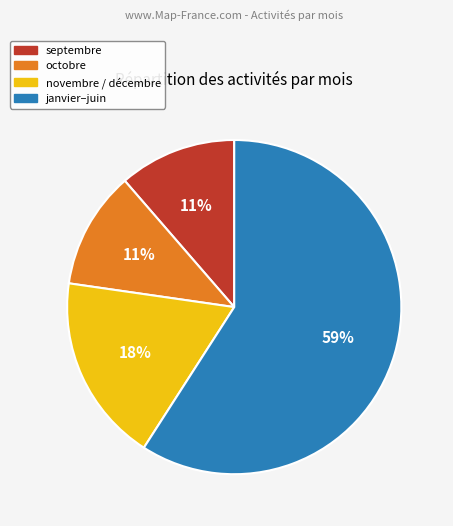

To the nearest percent, what is the difference between the largest and smallest slice percentages?

48%